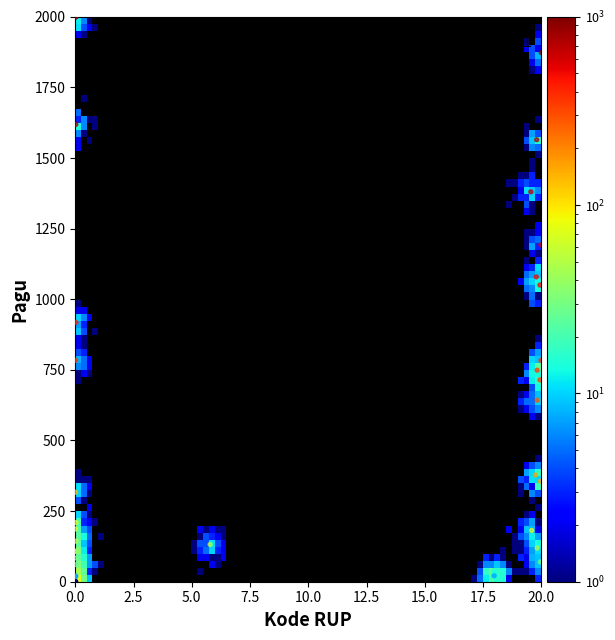

What Y value in the scatter plot is closest to 1000?

1050.4